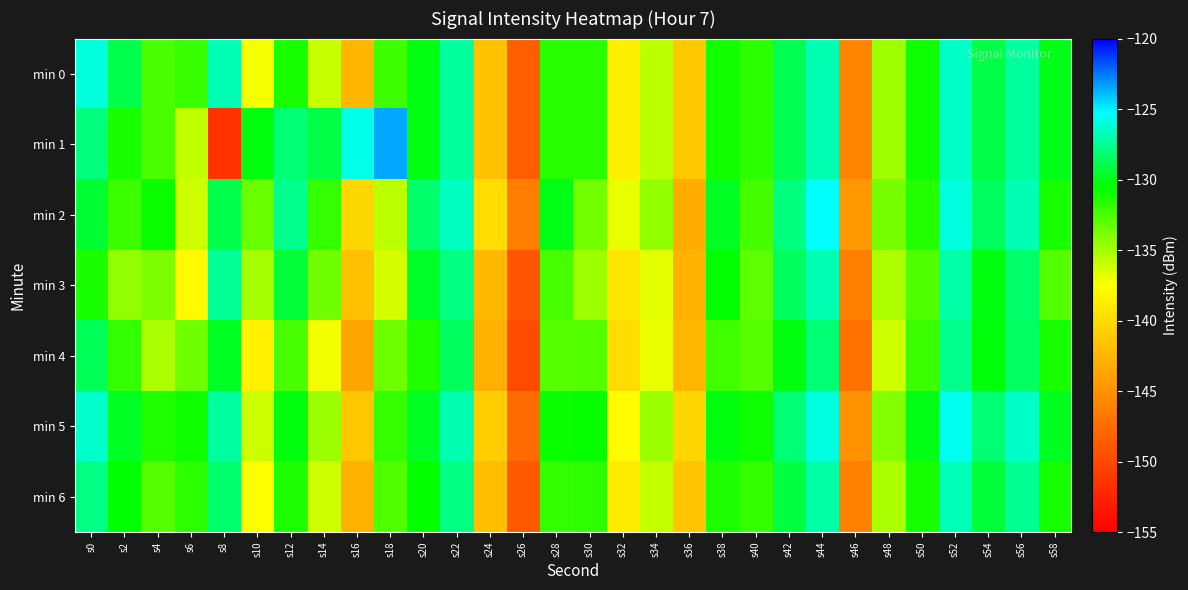

What is the difference between the highest and lowest values at s40?

2.2